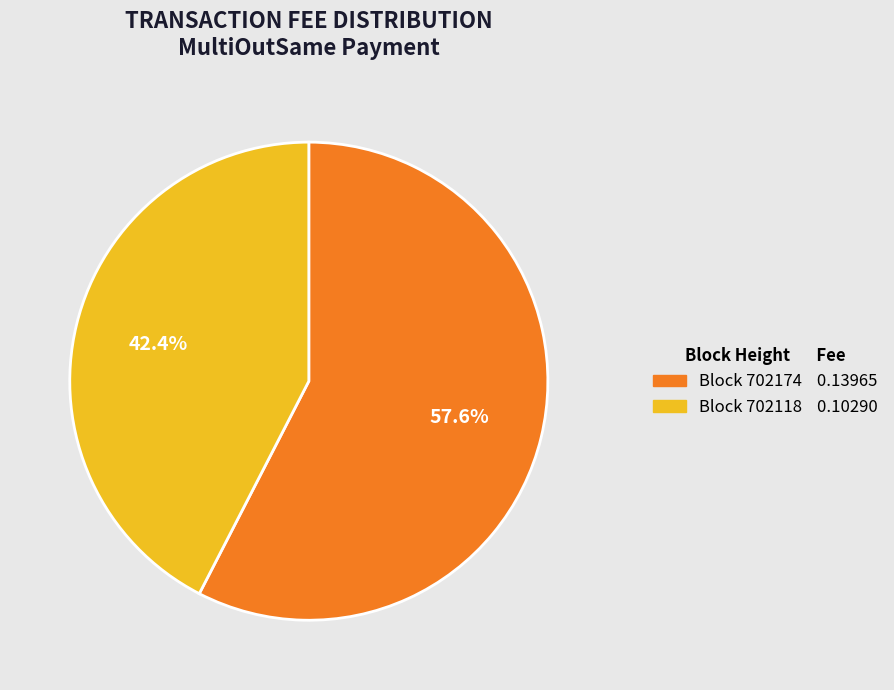

Is there any slice that represents more than half of the pie?

Yes